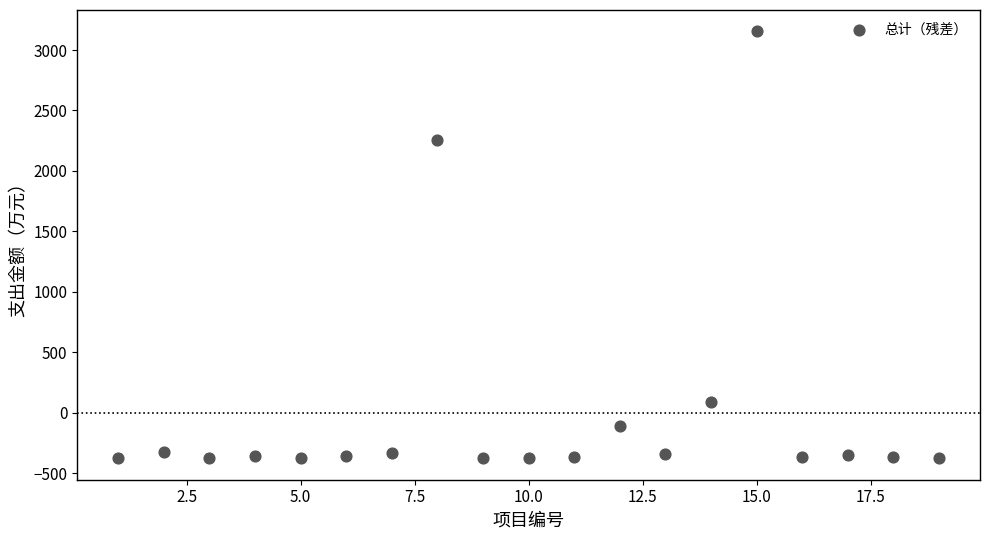

What Y value in the scatter plot is closest to 1389?

2255.0